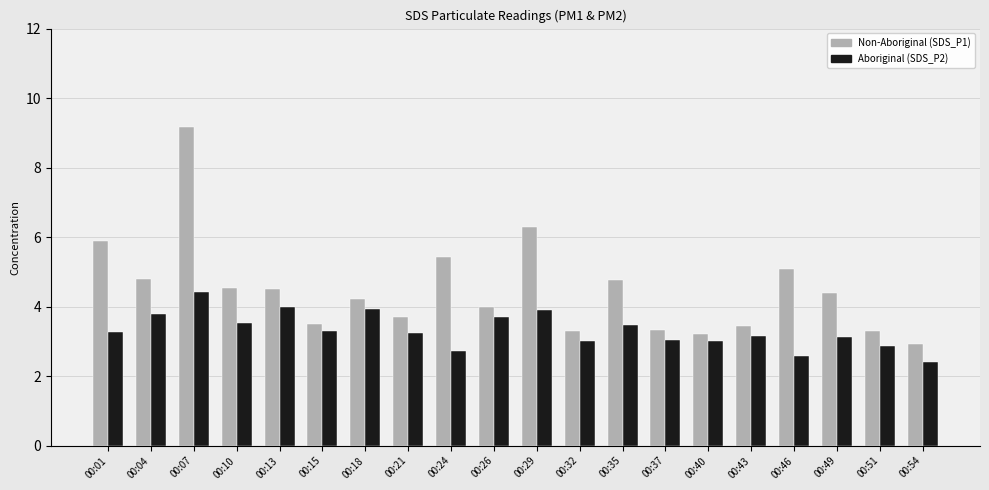

What is the total value across all series at 00:49?

7.5